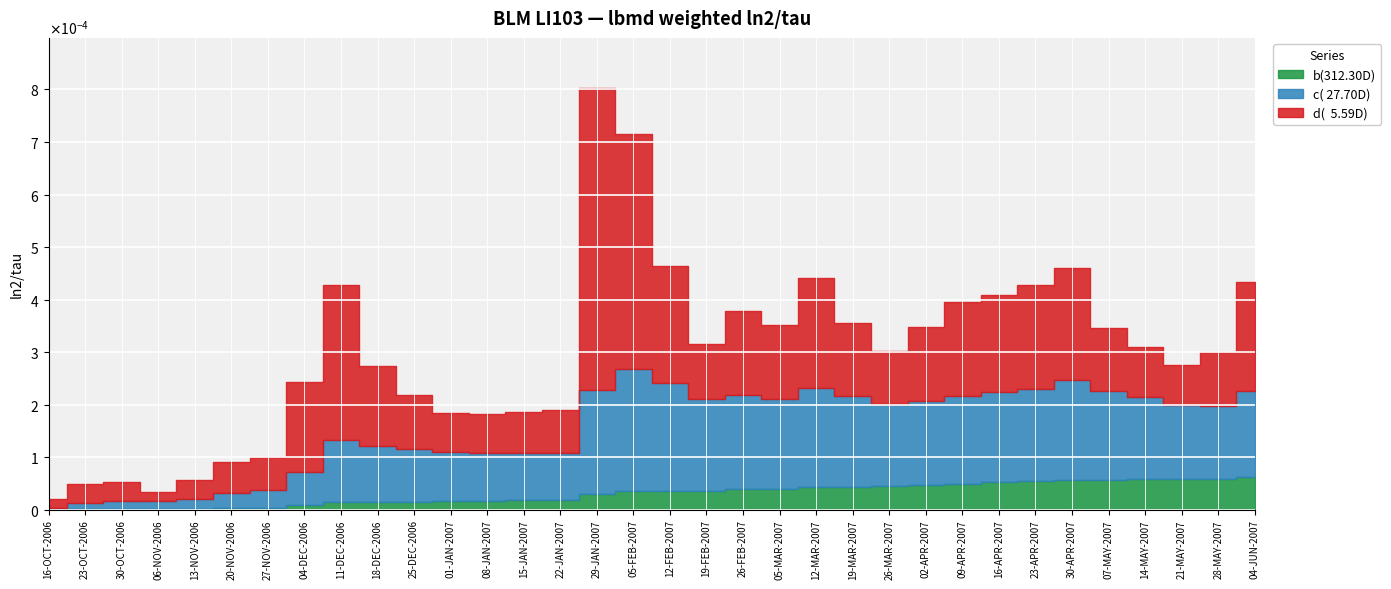

Between 22-JAN-2007 and 26-MAR-2007, which series saw the biggest shift?

c( 27.70D)